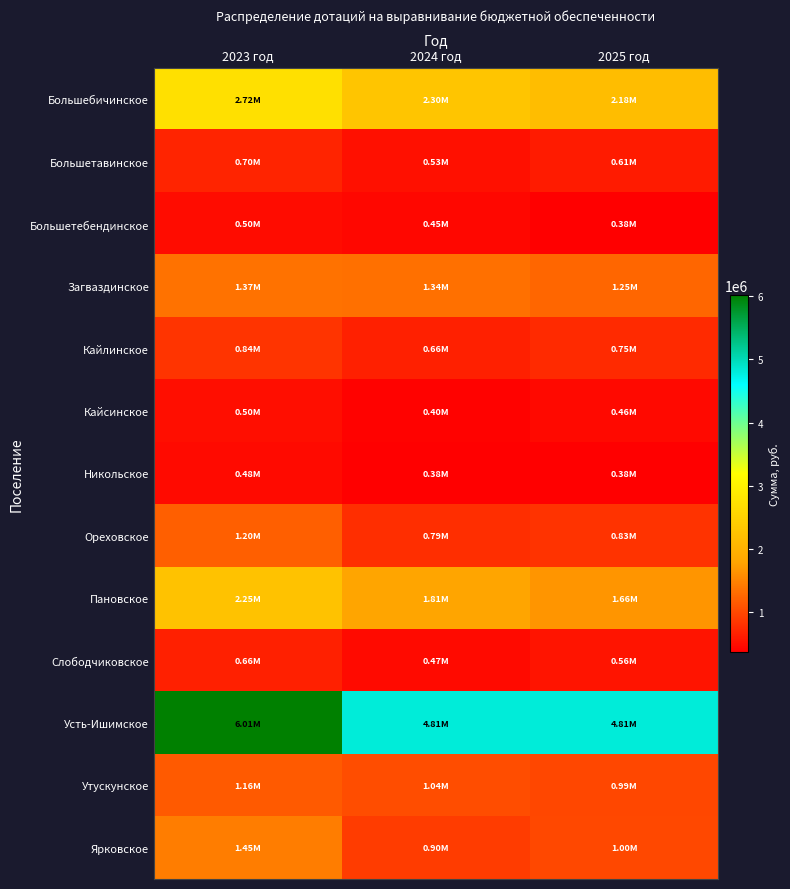

What is the spread (max minus min) of values at 2025 год?

4431994.9